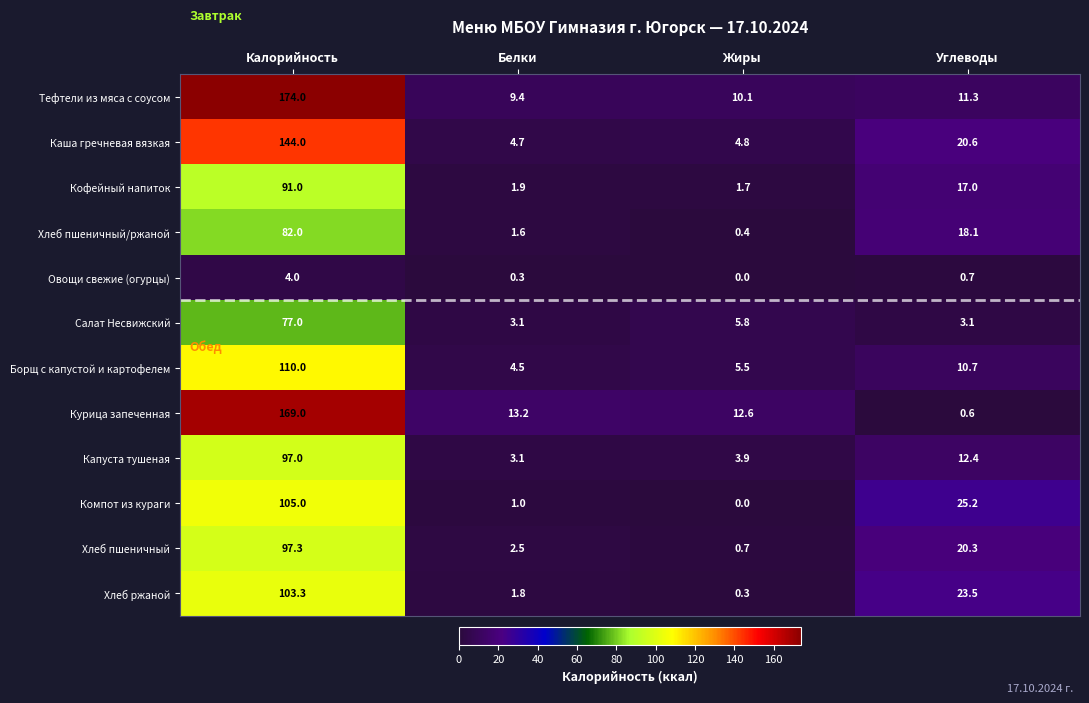

Rank the series by their maximum value, from highest to lowest.

Тефтели из мяса с соусом, Курица запеченная, Каша гречневая вязкая, Борщ с капустой и картофелем, Компот из кураги, Хлеб ржаной, Хлеб пшеничный, Капуста тушеная, Кофейный напиток, Хлеб пшеничный/ржаной, Салат Несвижский, Овощи свежие (огурцы)